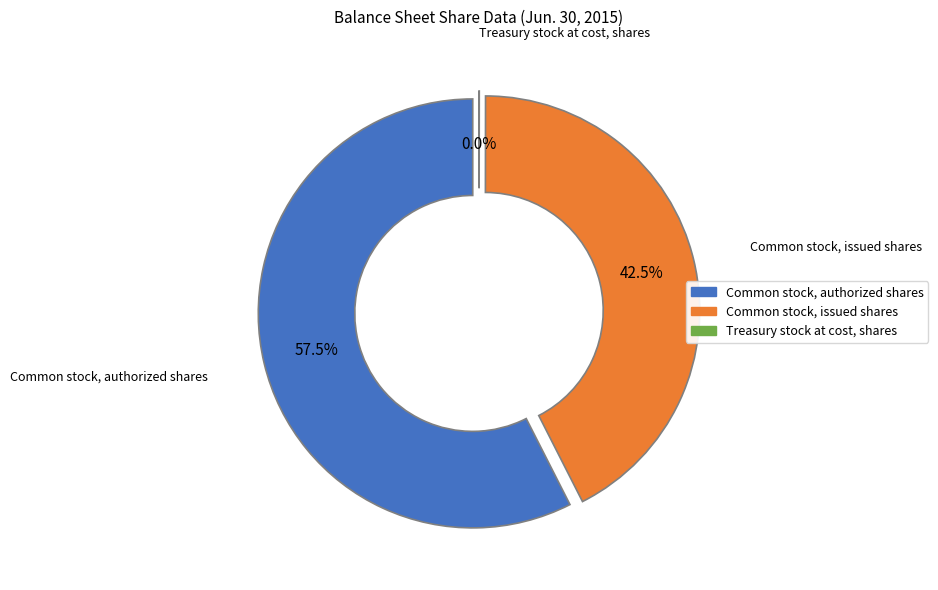

Count the number of slices in the pie.

3